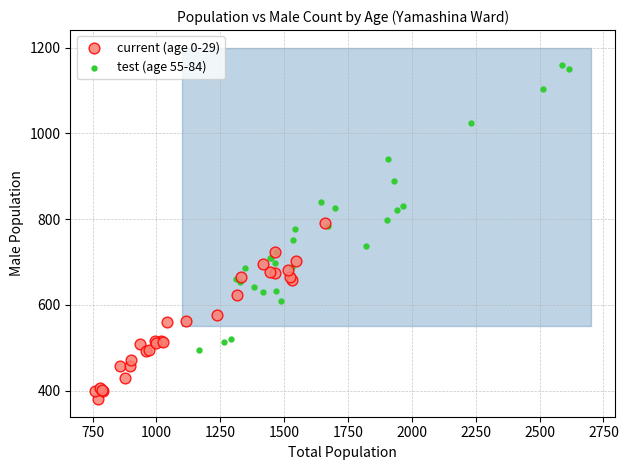

What are all the series names shown in the legend?

current (age 0-29), test (age 55-84)